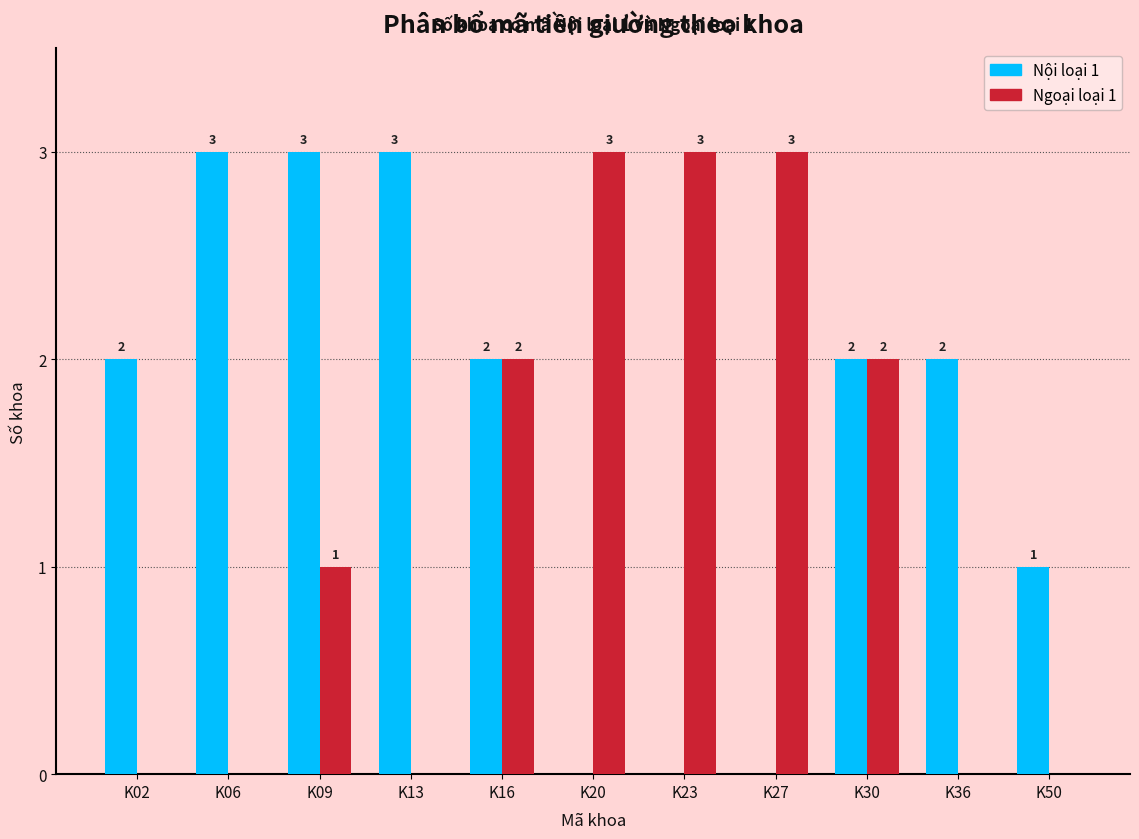

Where is Nội loại 1 nearest to the value 1?

K50